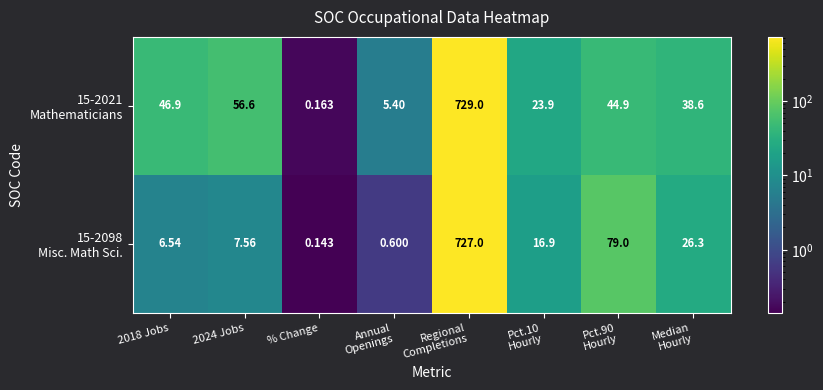

Which category has the lowest value across all series?

% Change